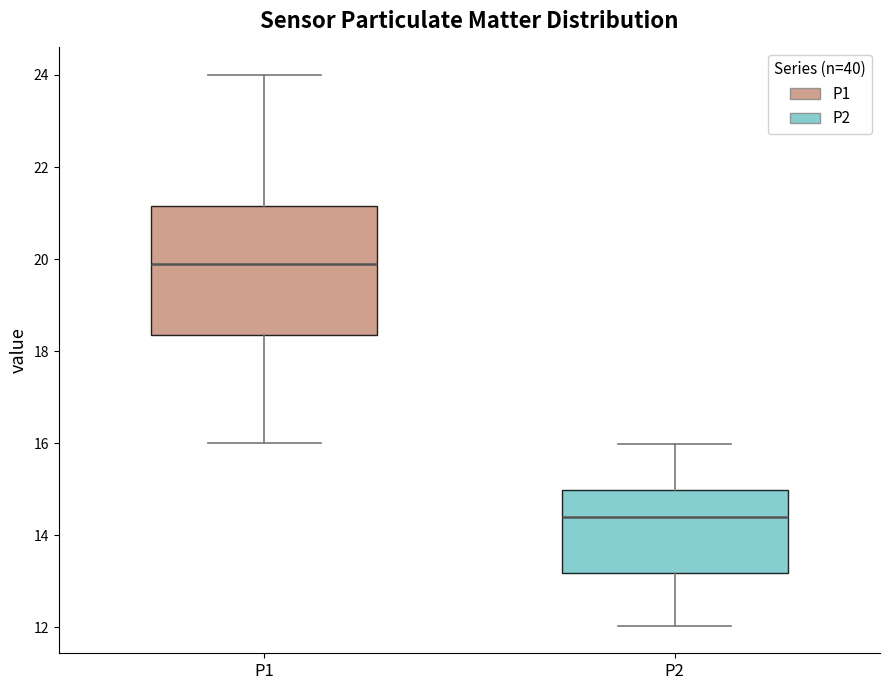

Reading left to right, read every box against the y-axis: the position of its median line, the range the box covers, and the ends of its whiskers. The values are not printed on the chart, so give them approximately, as read against the axis.

P1: median 19.8, box 18.4 to 21.2, whiskers 16.0 to 24.0
P2: median 14.4, box 13.2 to 15.0, whiskers 12.0 to 16.0